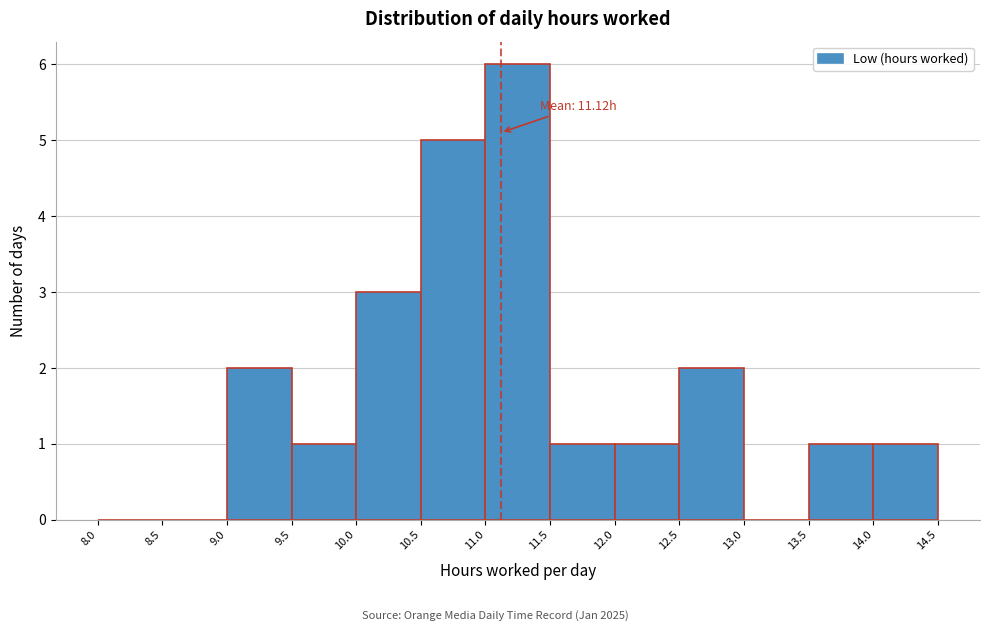

Which range on the x-axis has the tallest bar?

11.0 to 11.5